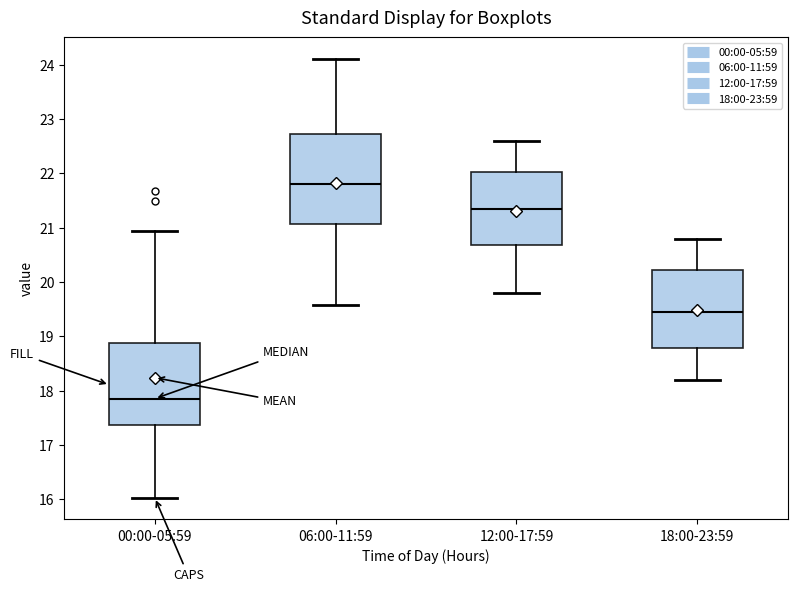

Which box is the tallest, from its lower edge to its upper edge?

06:00-11:59